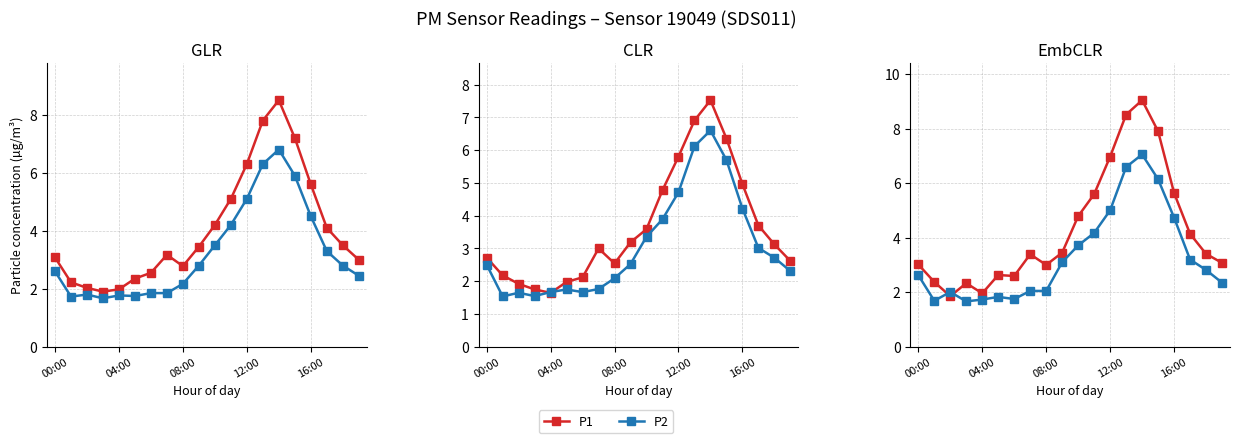

Which series changed the most between 9 and 15?

P1